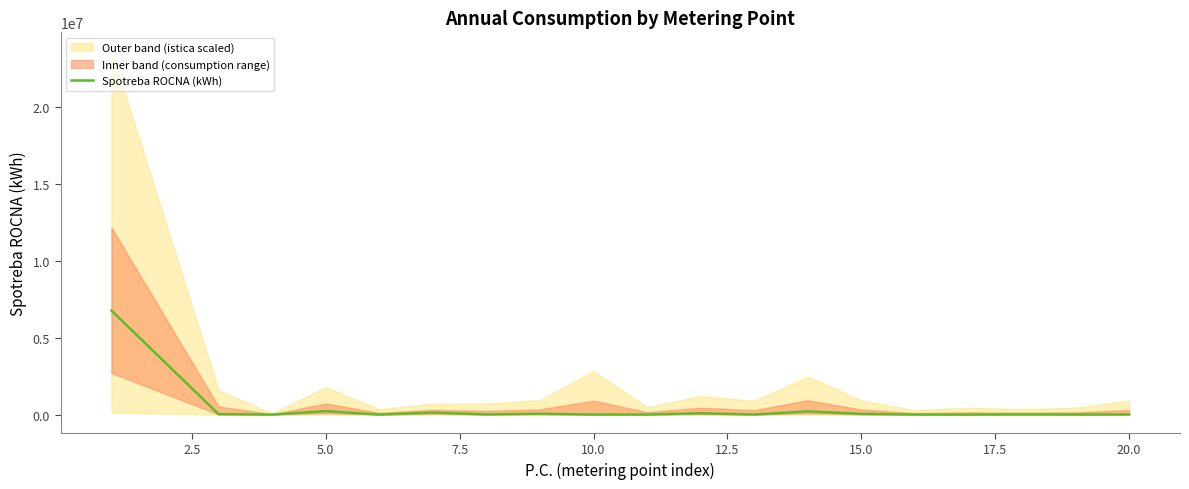

How many interior local peaks (higher than both neighbors) does the data have?

6